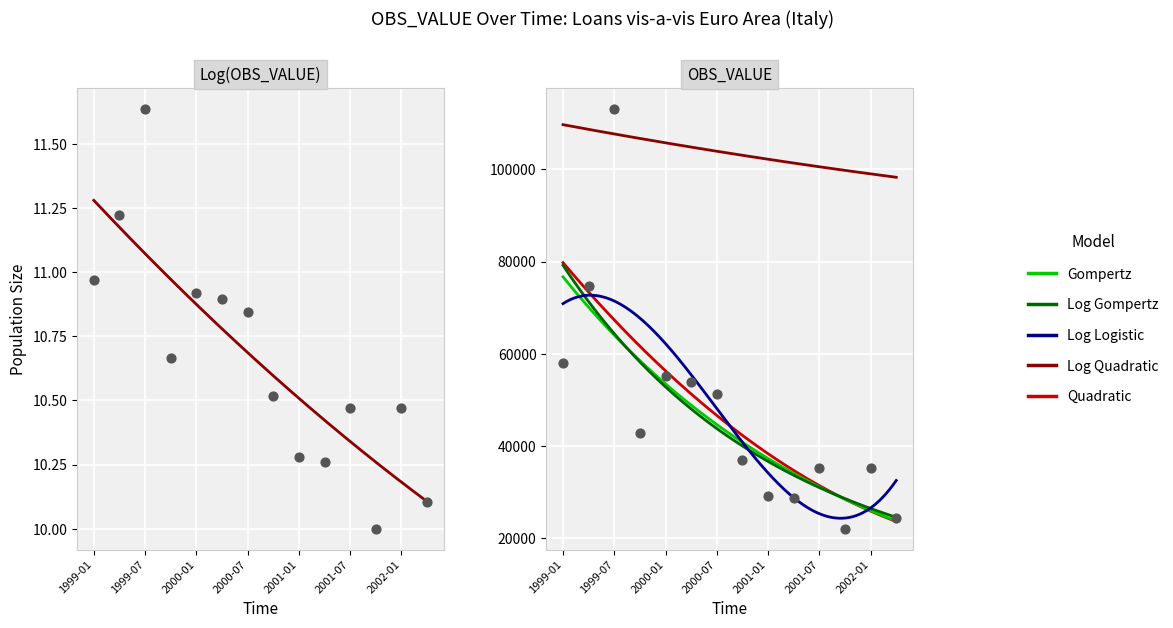

What is the change in value from 2001-01 to 2001-04?

-542